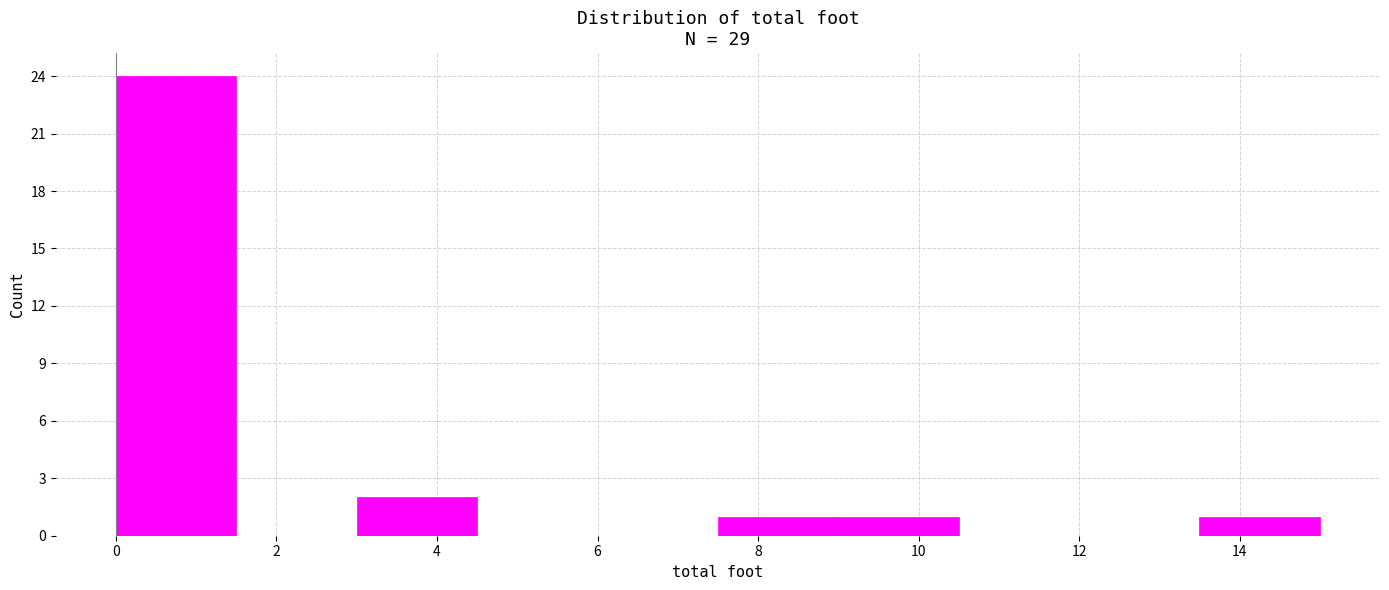

Reading left to right, list every bar in this chart as the range it spans on the x-axis followed by its height. Neither the bar edges nor the heights are printed on the chart, so give them approximately, as read against the axes.

0.0 to 1.5: 24
1.5 to 3.0: 0
3.0 to 4.5: 2
4.5 to 6.0: 0
6.0 to 7.5: 0
7.5 to 9.0: 1
9.0 to 10.5: 1
10.5 to 12.0: 0
12.0 to 13.5: 0
13.5 to 15.0: 1